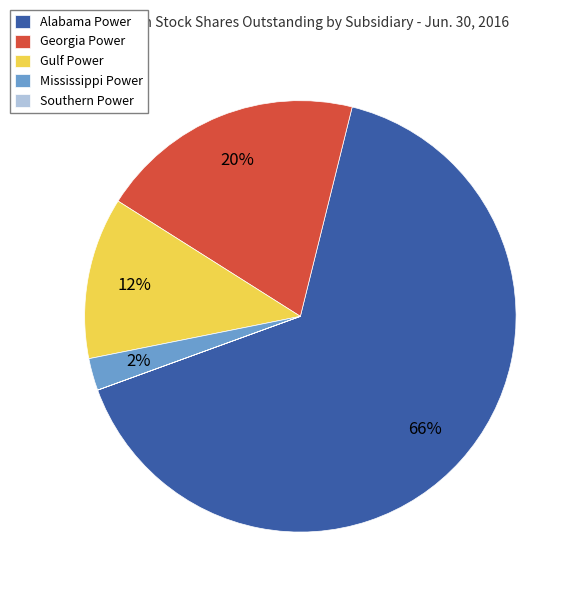

What is the largest slice in the pie chart?

Alabama Power